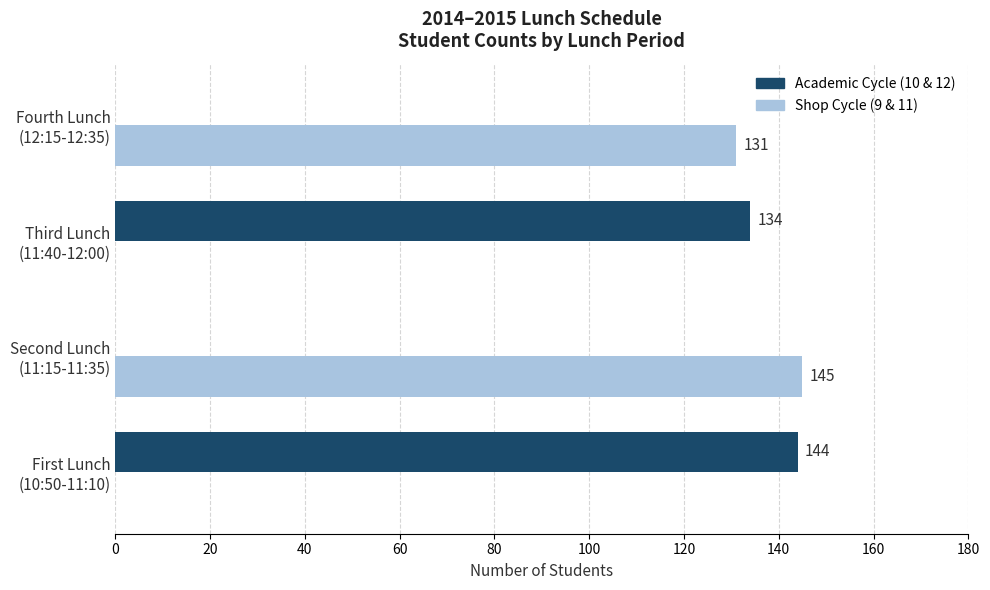

What is the maximum value shown in the chart?

145